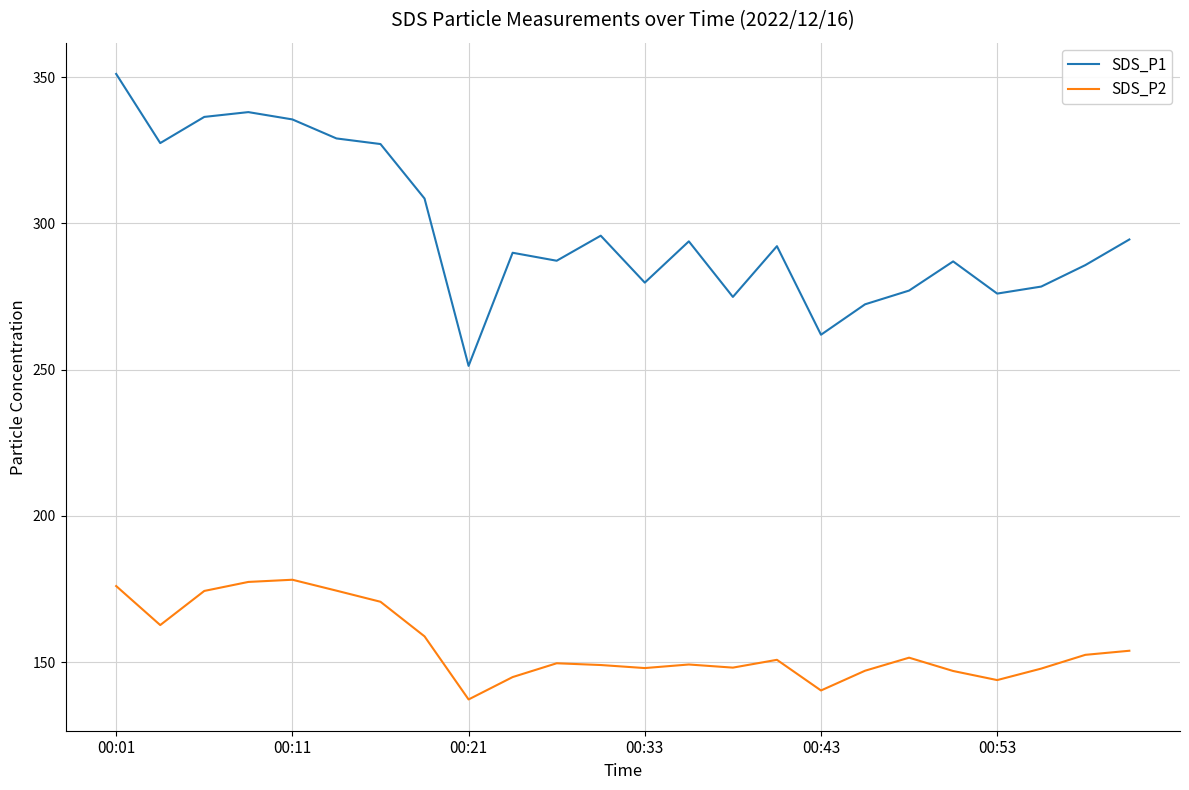

Rank the series by their average value, from highest to lowest.

SDS_P1, SDS_P2